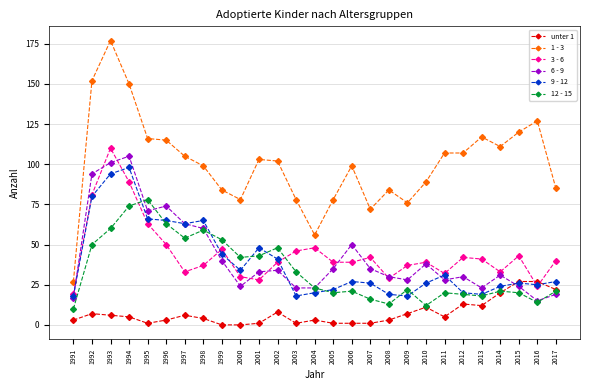

What is the maximum value for 6 - 9?

105